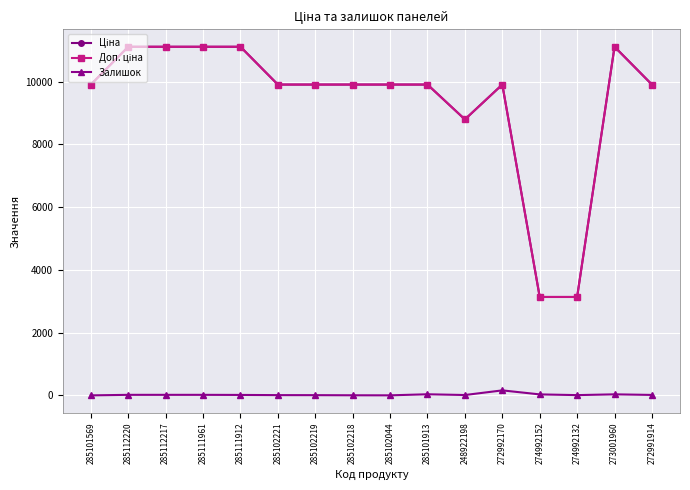

What is the greatest value displayed?

11113.6